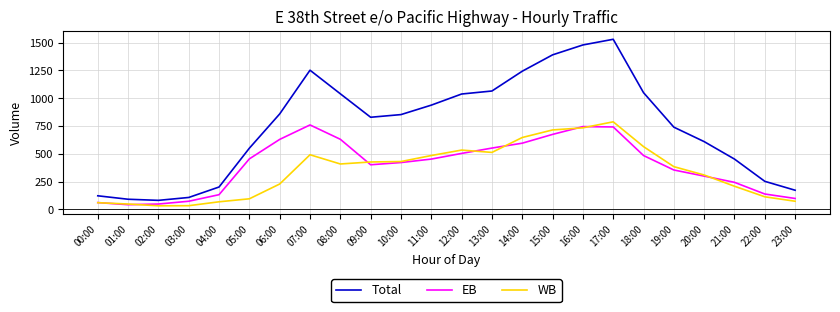

How many lines are shown in the chart?

3